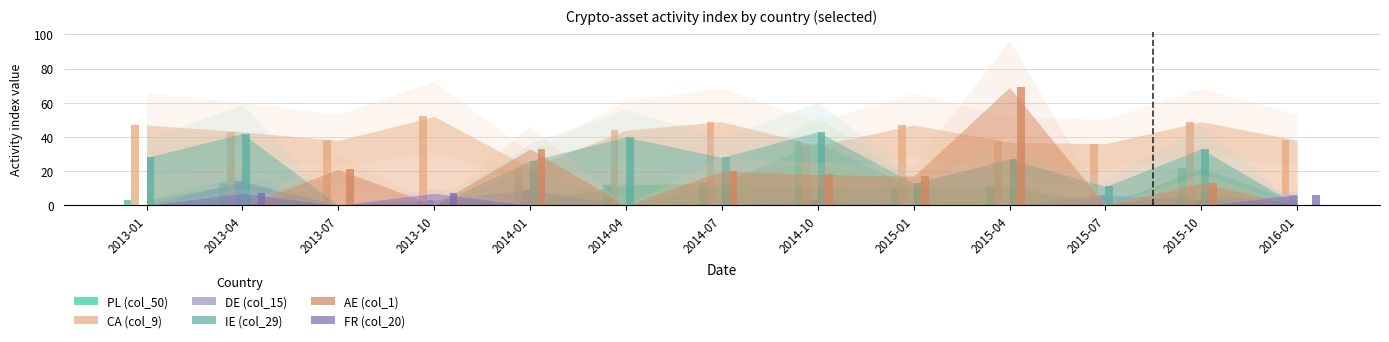

What is the sum of the DE (col_15) values at 2013-01 and 2015-10?

3